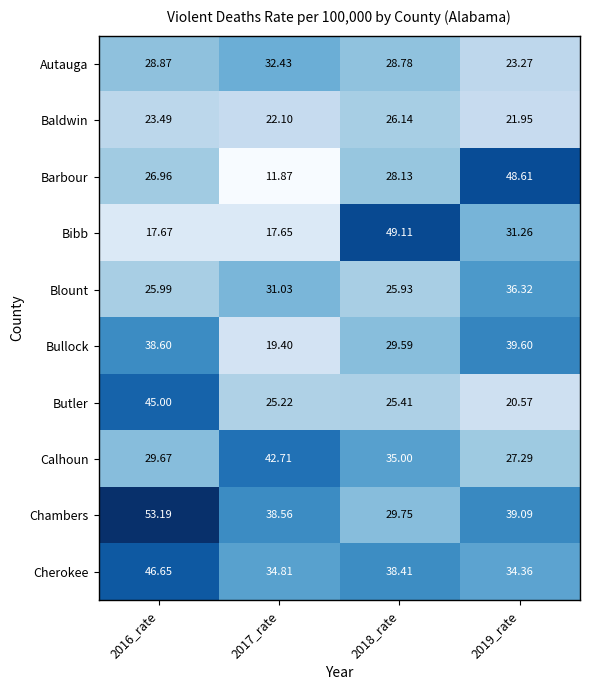

How many data points does each series have?

4